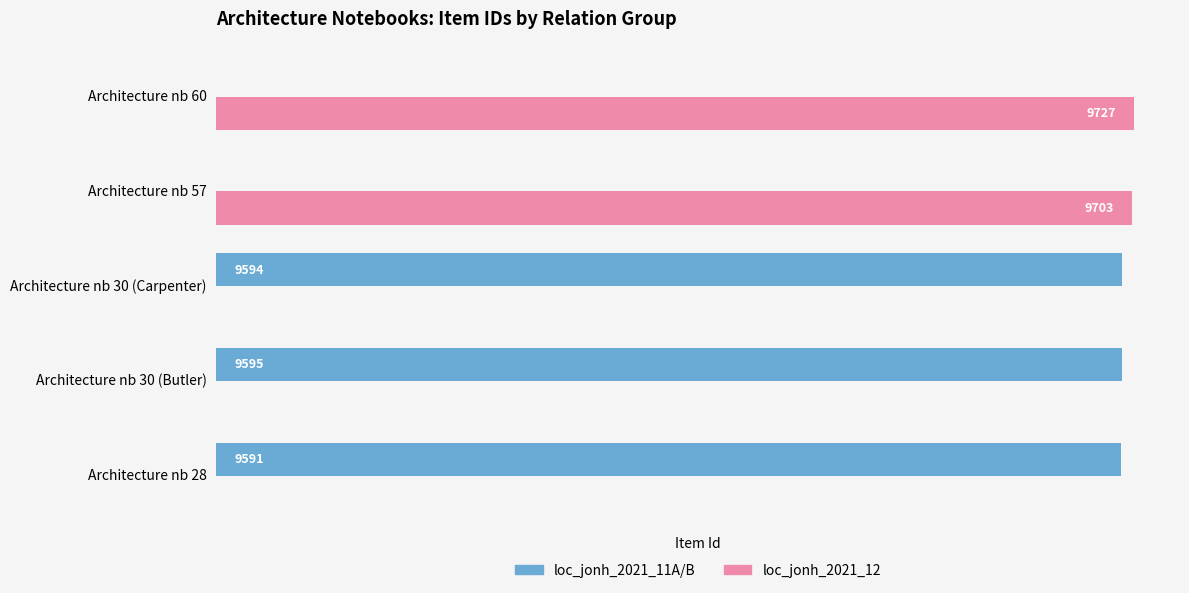

Which label corresponds to the largest value in the chart?

Architecture nb 60